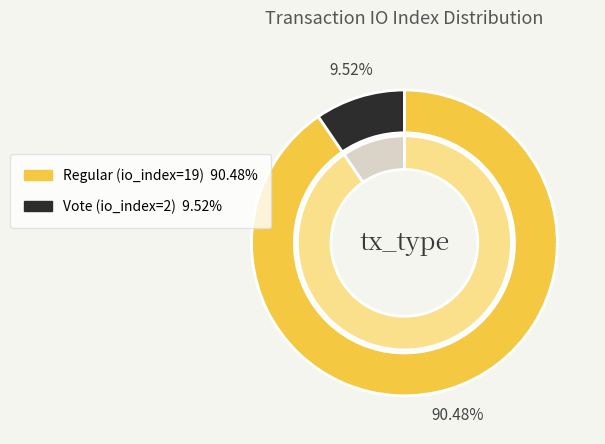

What percentage is the Regular (io_index=19) slice, to the nearest percent?

90%